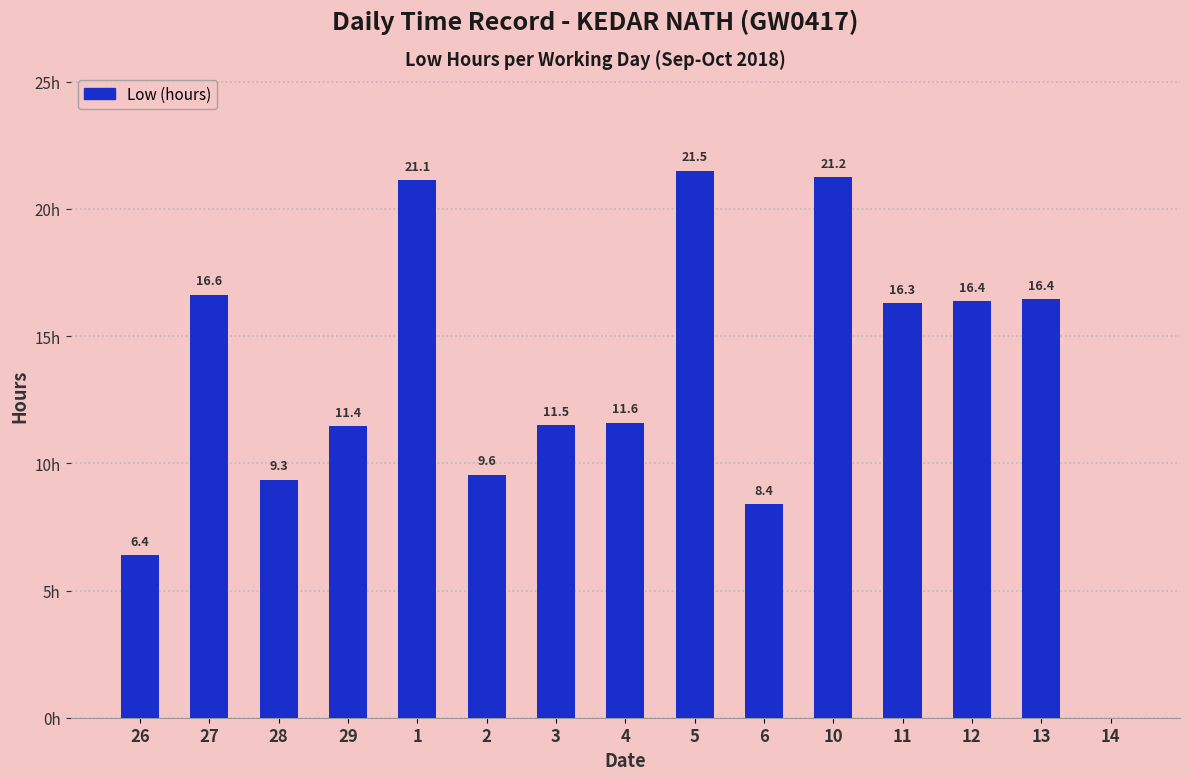

Reading left to right, what are all the values shown in this chart?

26=6.4	27=16.6	28=9.3	29=11.4	1=21.1	2=9.6	3=11.5	4=11.6	5=21.5	6=8.4	10=21.2	11=16.3	12=16.4	13=16.4	14=0.0